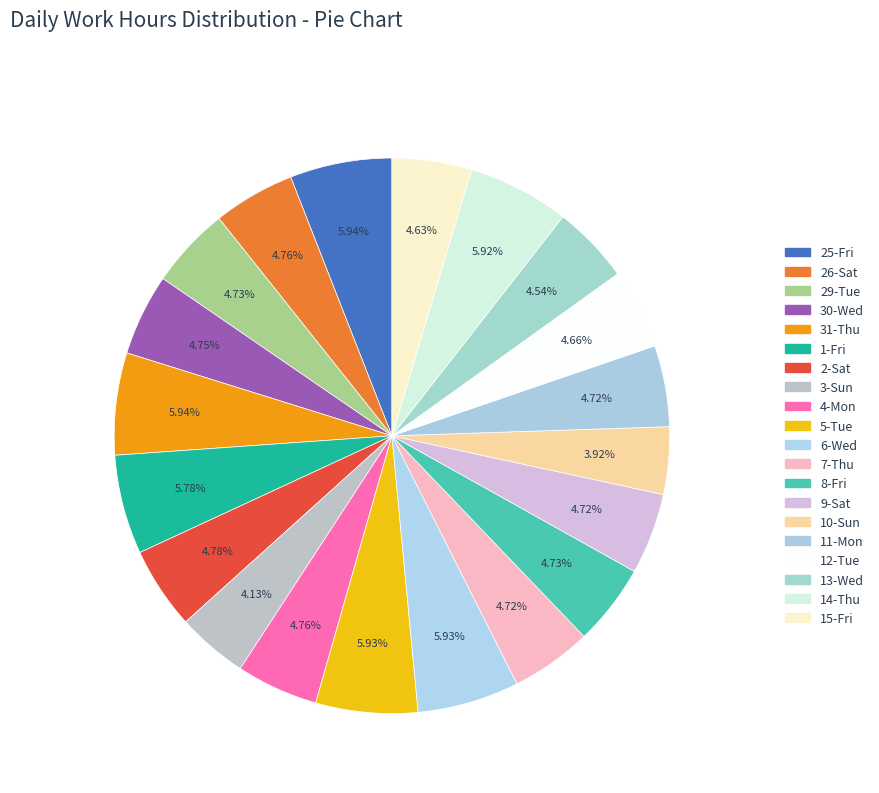

How many slices are in this pie chart?

20